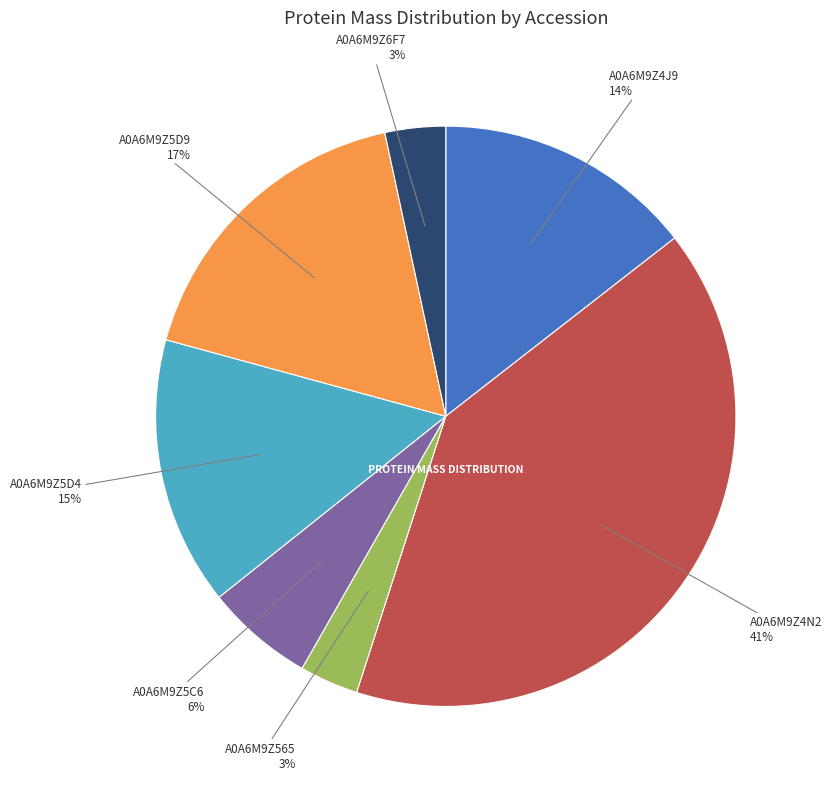

To the nearest percent, what is the average slice percentage?

14%